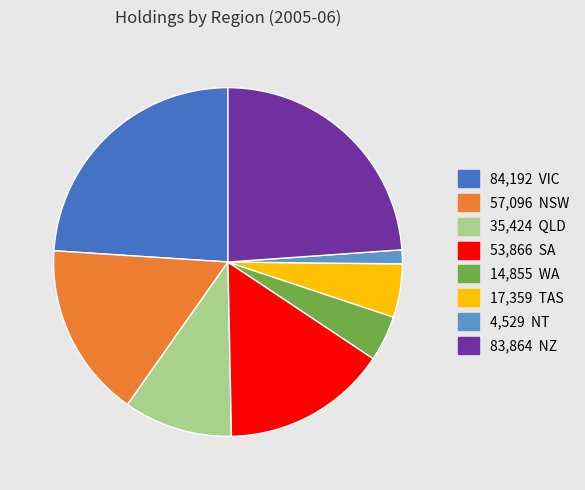

Does any single category account for the majority?

No